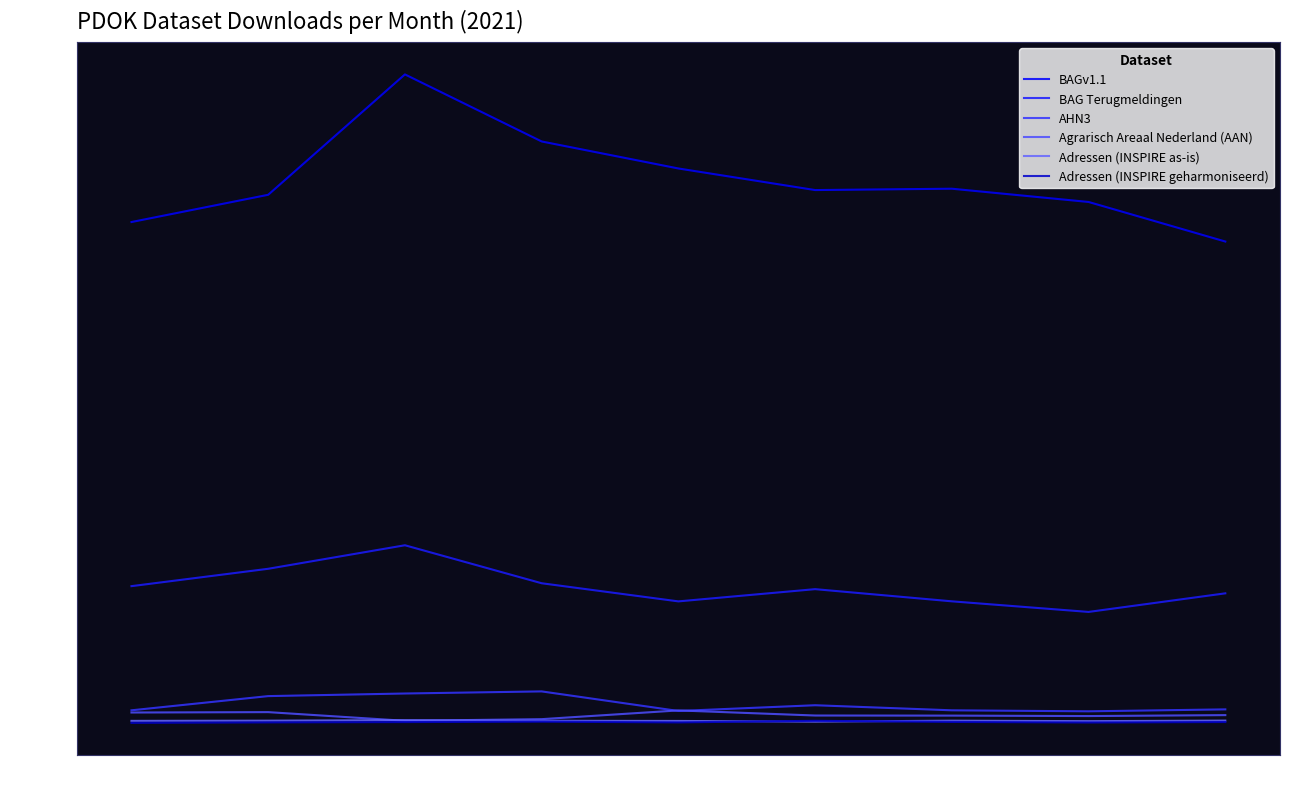

What is the difference between the maximum and second lowest values in the Adressen (INSPIRE geharmoniseerd) series?

321060